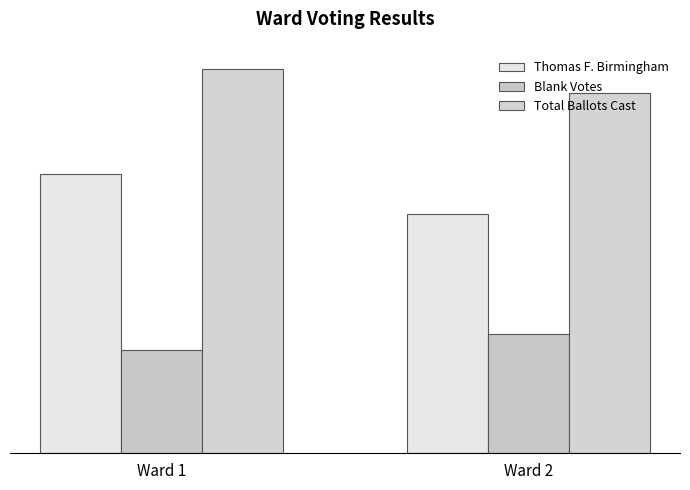

Between Ward 2 and Ward 1, which is larger?

Ward 1